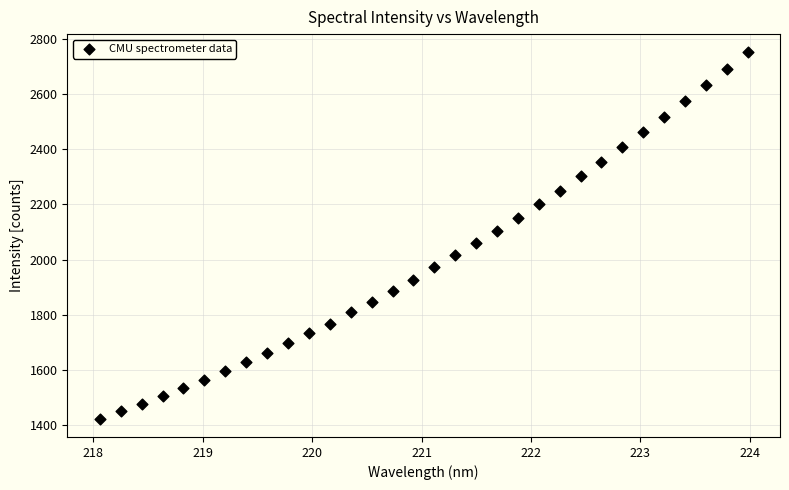

What is the range of Y values (max minus min)?

1326.7